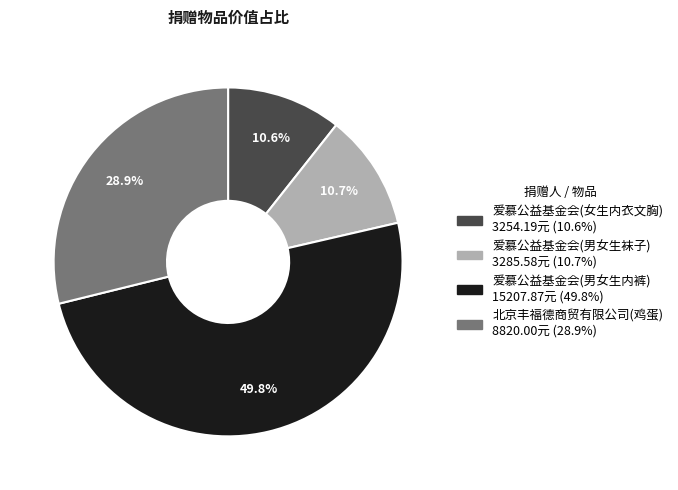

How many slices are in this pie chart?

4